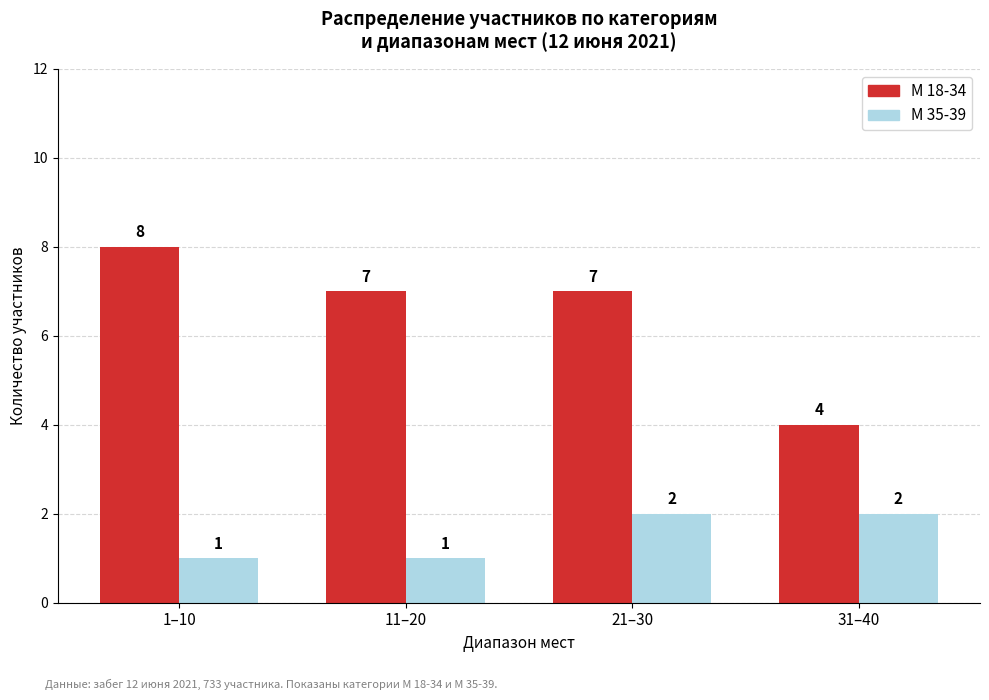

What is the value of the М 35-39 bar at the 4th from the left?

2